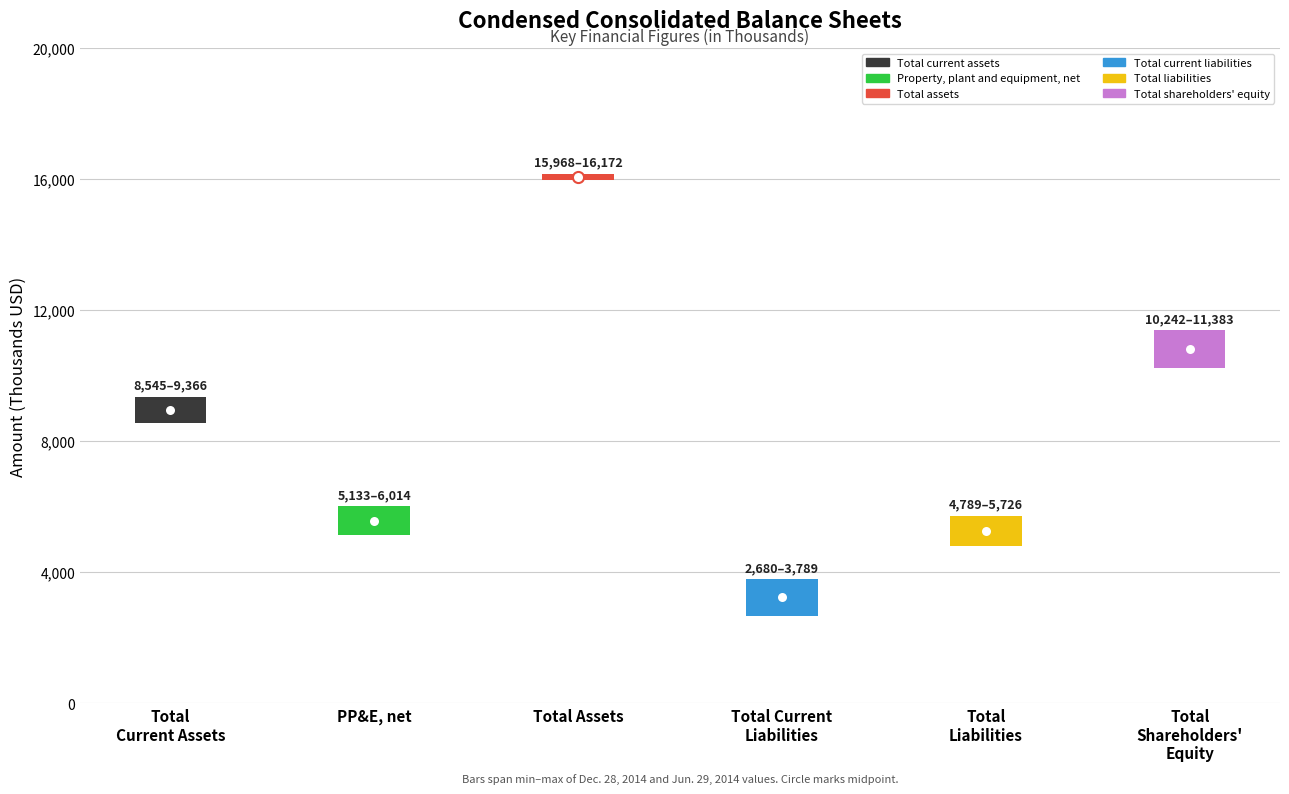

What is the sum of the Jun. 29, 2014 values at Total assets and Total shareholders' equity?

26210